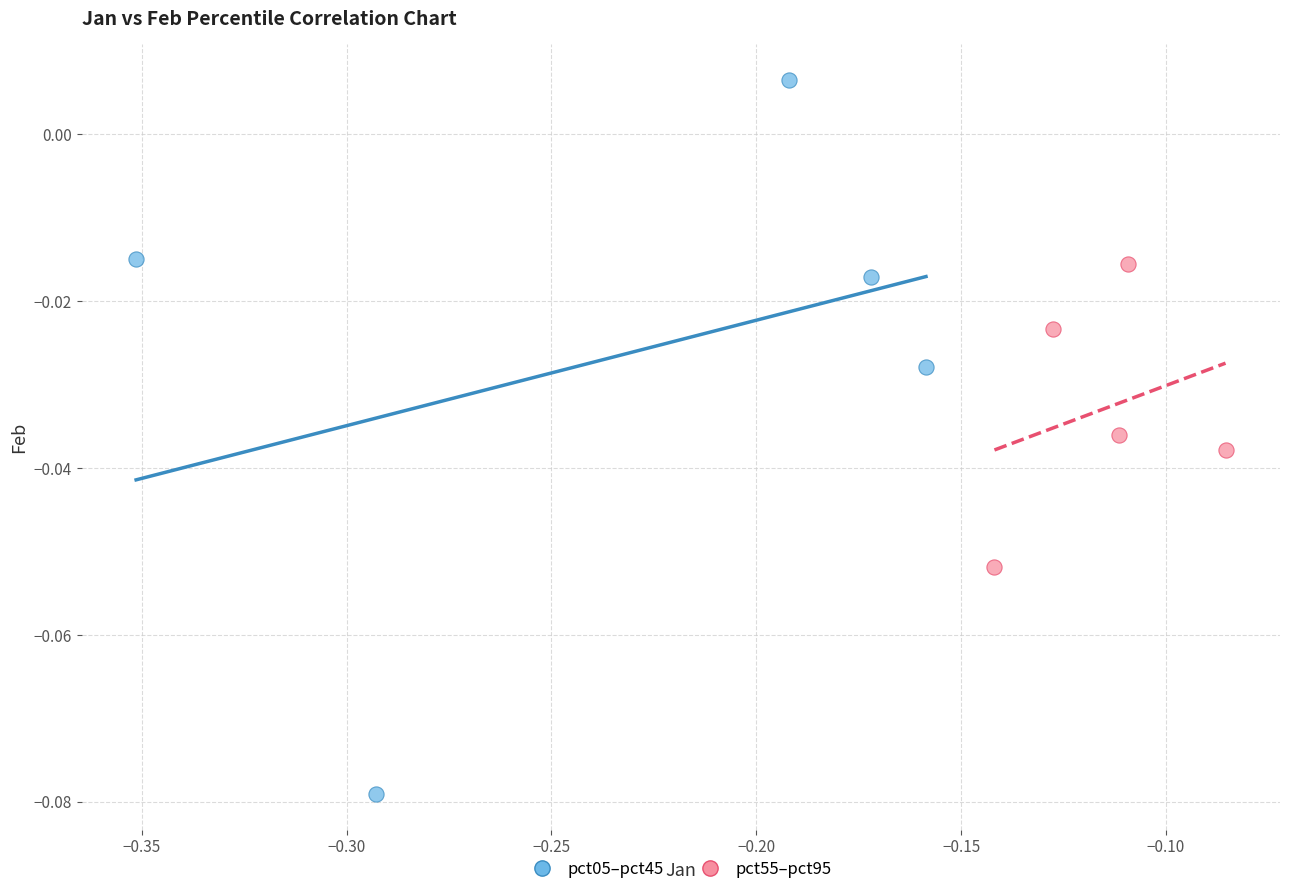

Which series has the largest Y range (max minus min)?

pct05–pct45